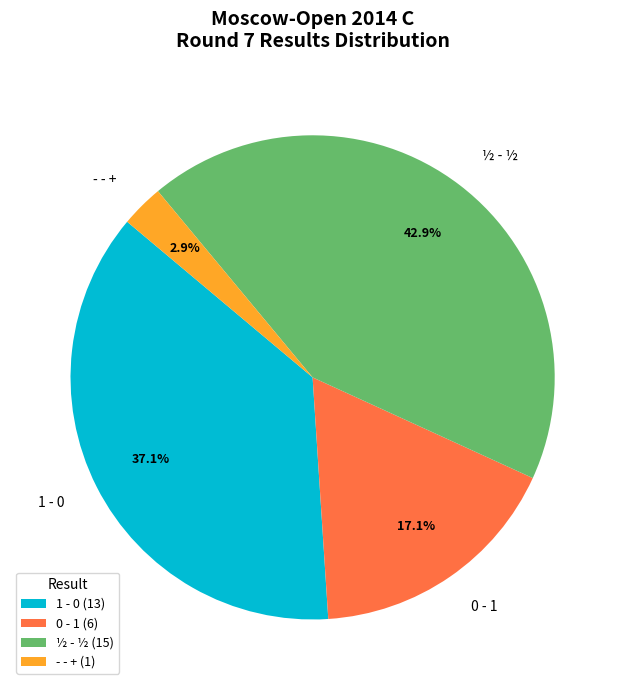

Is there a majority slice in this chart?

No